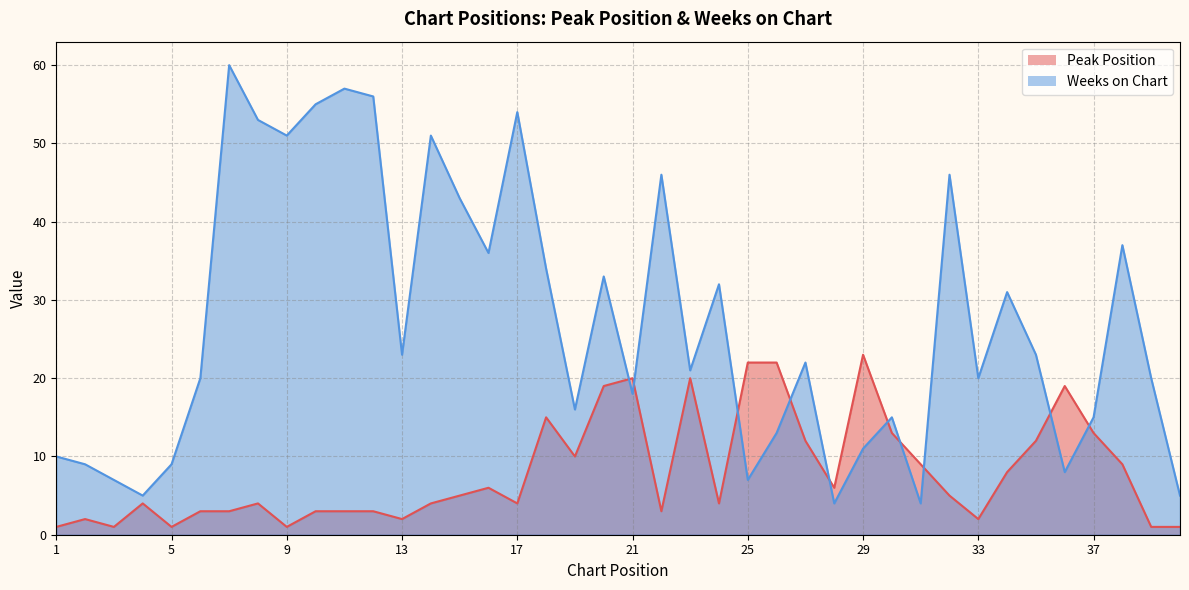

What is the difference between the maximum and minimum values in the Weeks on Chart series?

56